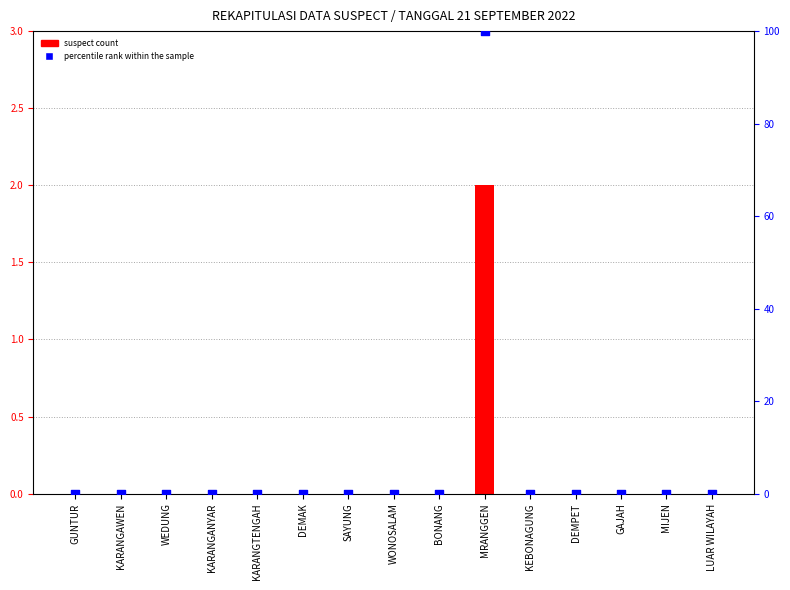

Which series reaches the maximum Y coordinate?

percentile rank within the sample